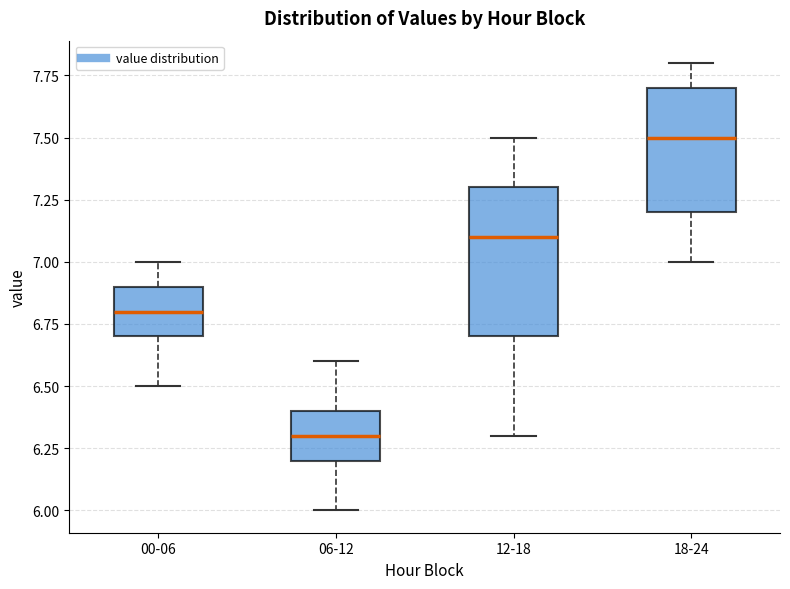

Which box is the tallest, from its lower edge to its upper edge?

12-18